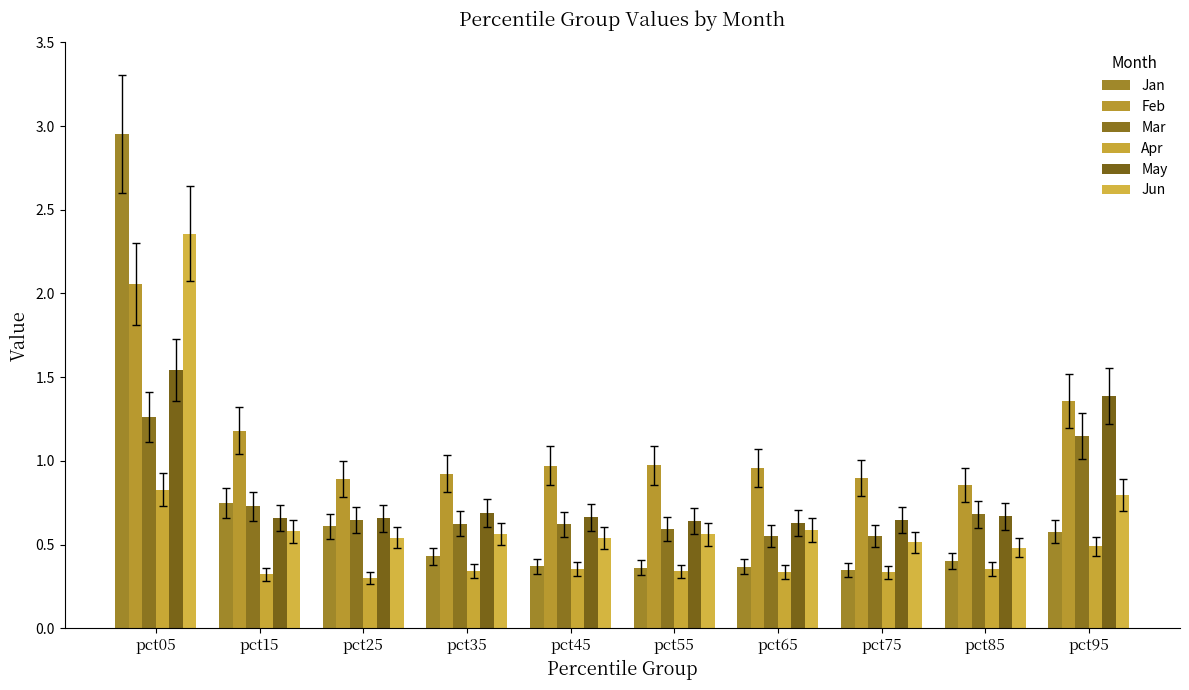

At which category is the sum across all series the highest?

pct05